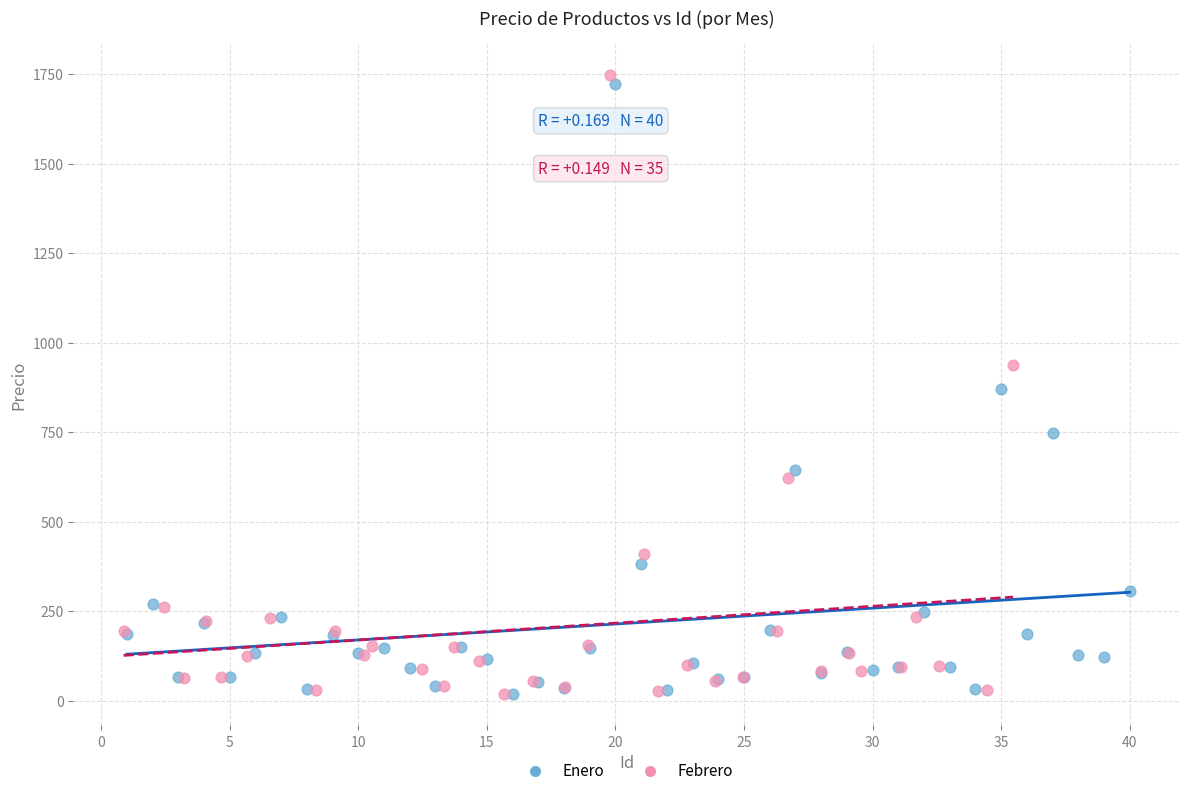

Which series has the widest spread of Y values?

Febrero